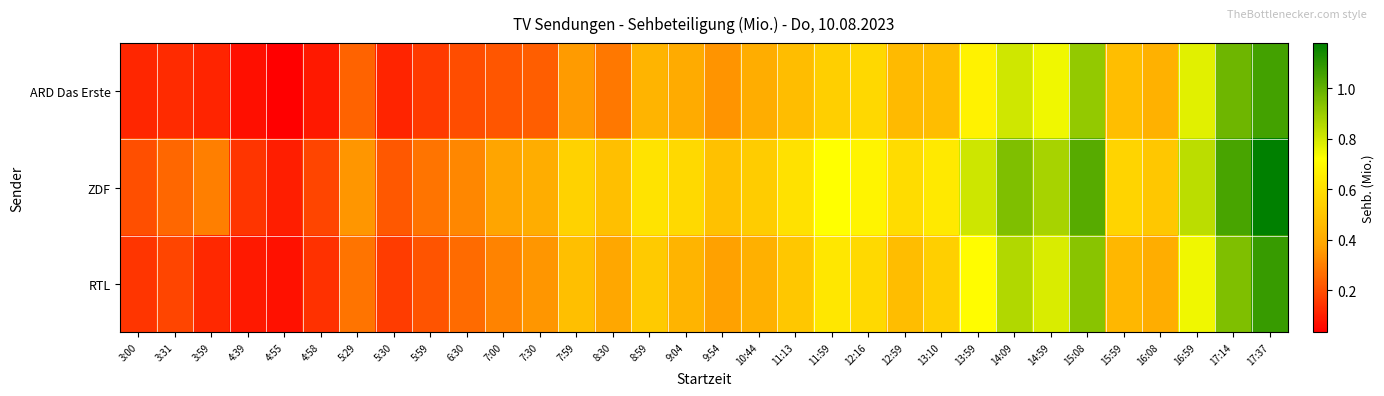

Between 11:13 and 12:59, which series saw the biggest shift?

RTL